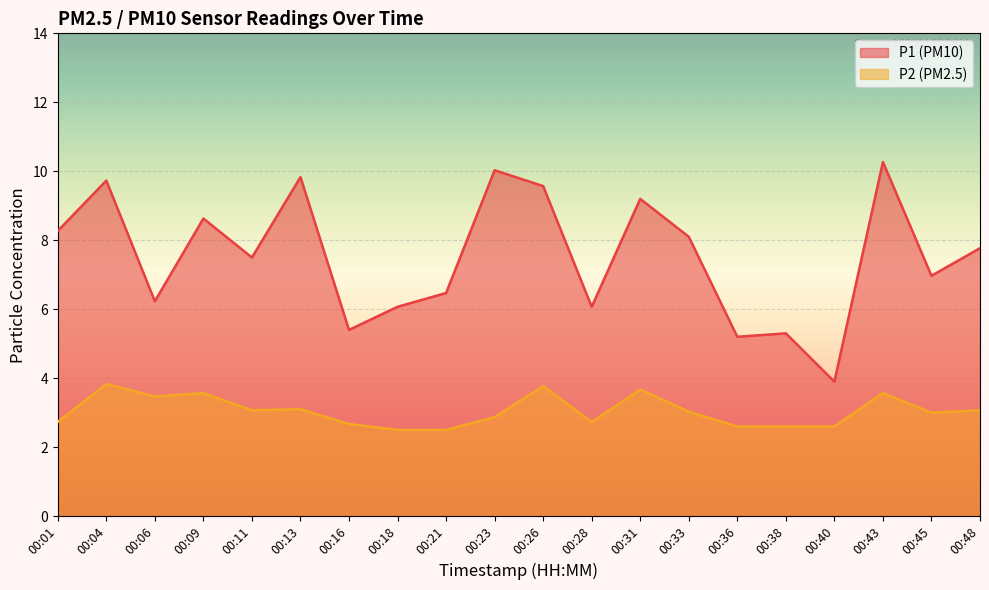

Rank the series at 00:18 from highest to lowest value.

P1 (PM10), P2 (PM2.5)